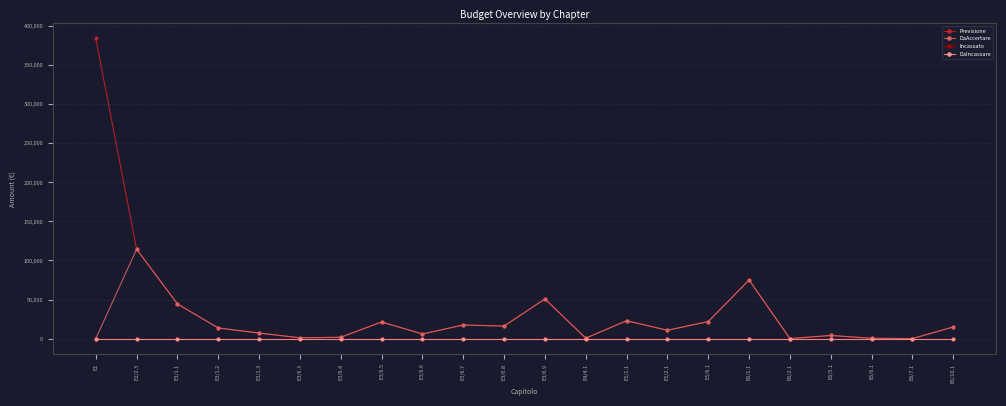

What is the sum of the DaAccertare values at E3/6.4 and E6/5.1?

5689.0